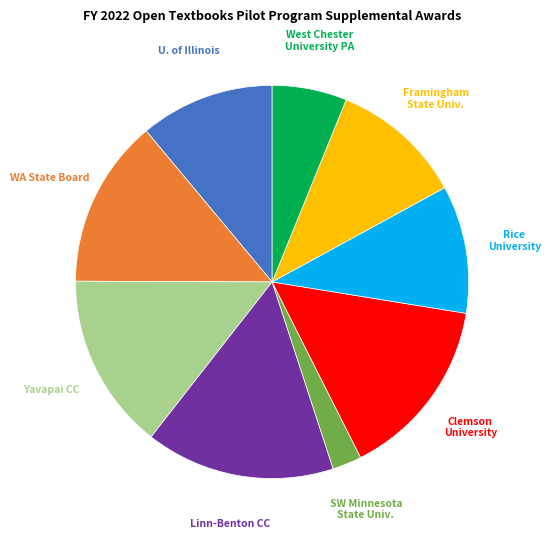

Does any single category account for the majority?

No